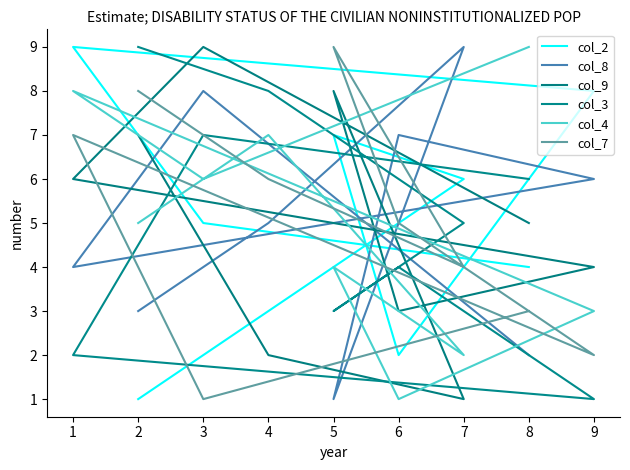

Between which two adjacent categories do col_9 and col_4 first intersect?

8 and 3